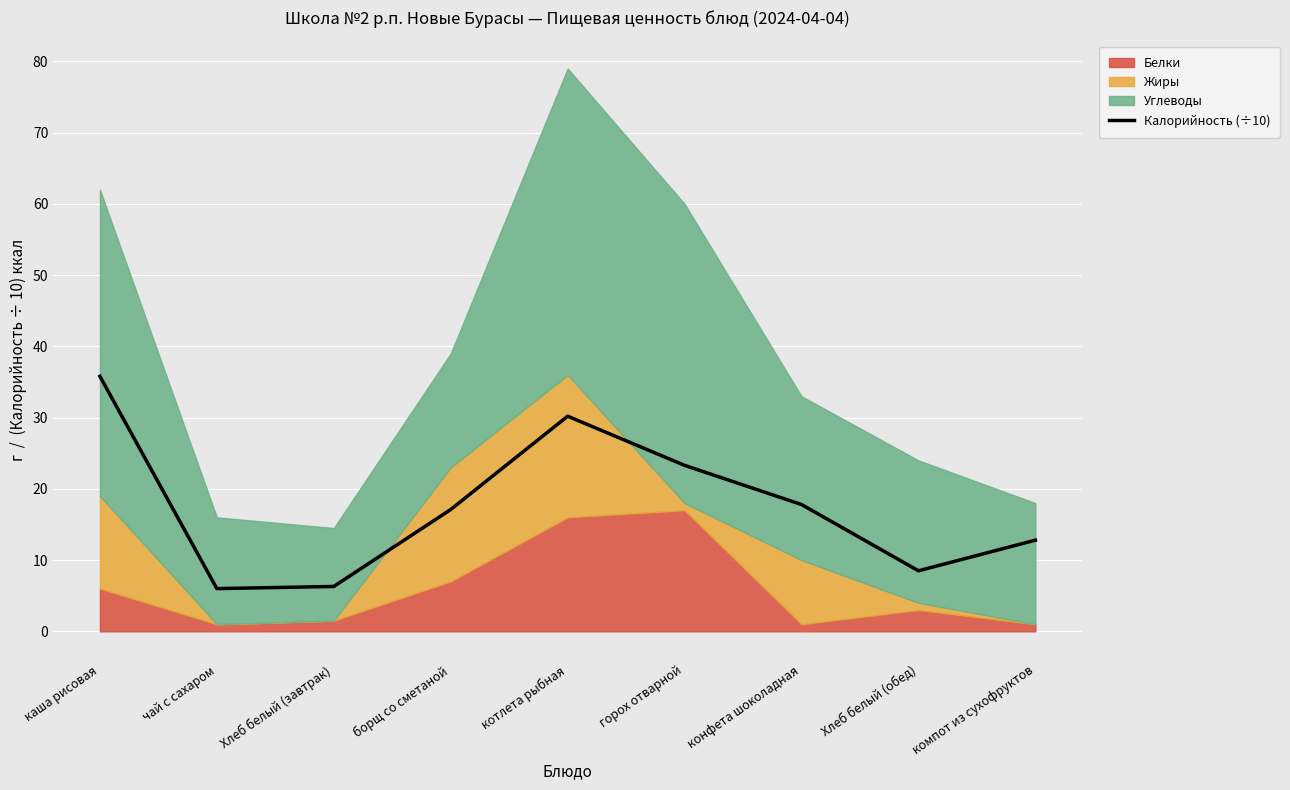

What is the difference between the values at конфета шоколадная and котлета рыбная?

12.4